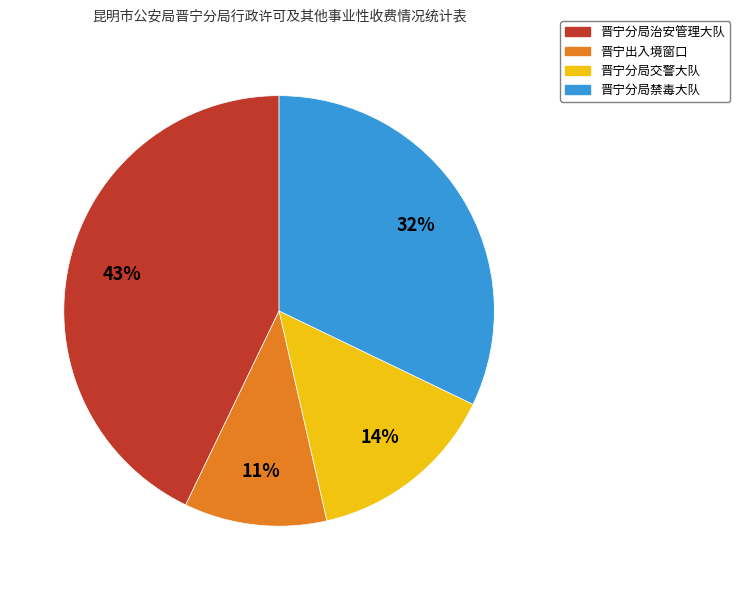

To the nearest percent, what is the combined percentage of 晋宁分局交警大队 and 晋宁分局禁毒大队?

46%